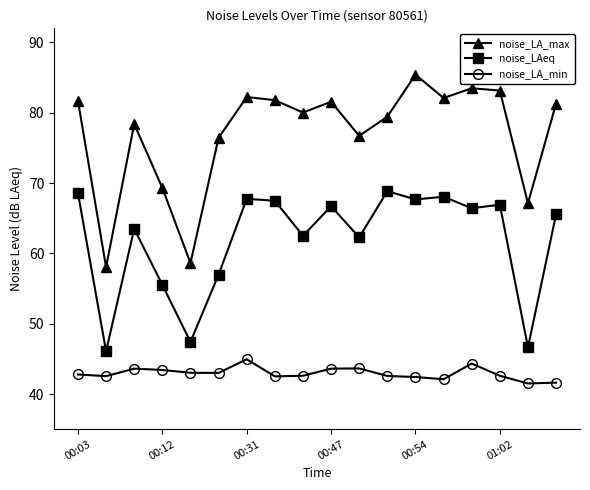

What is the highest value of the noise_LA_max series?

85.4